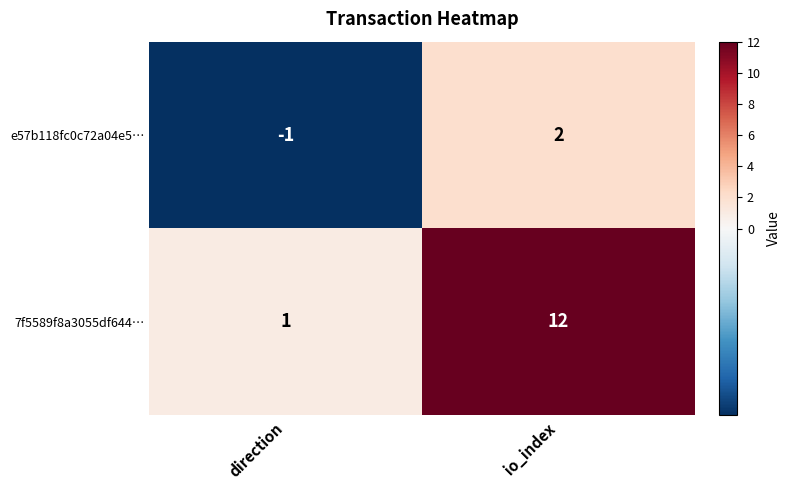

At which category is the sum across all series the highest?

io_index